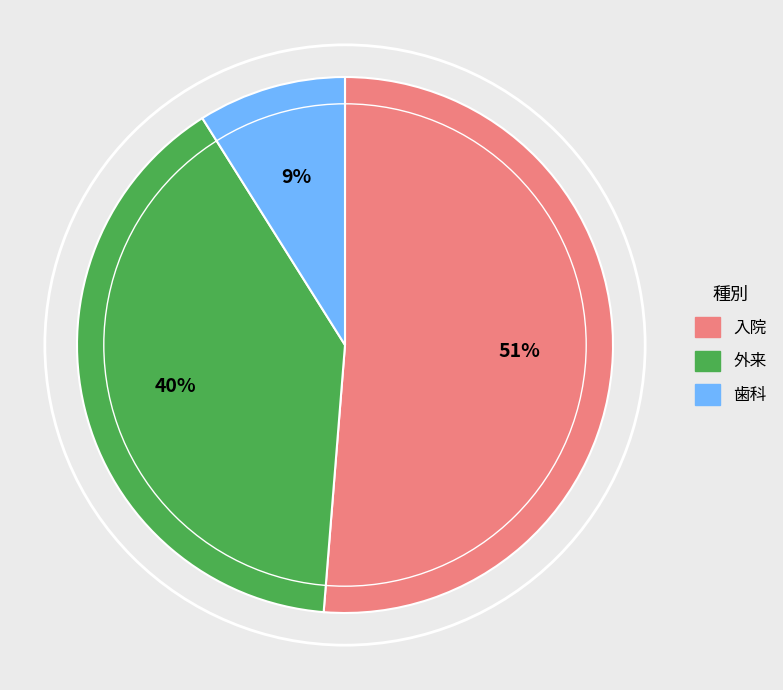

What percentage is the 外来 slice, to the nearest percent?

40%